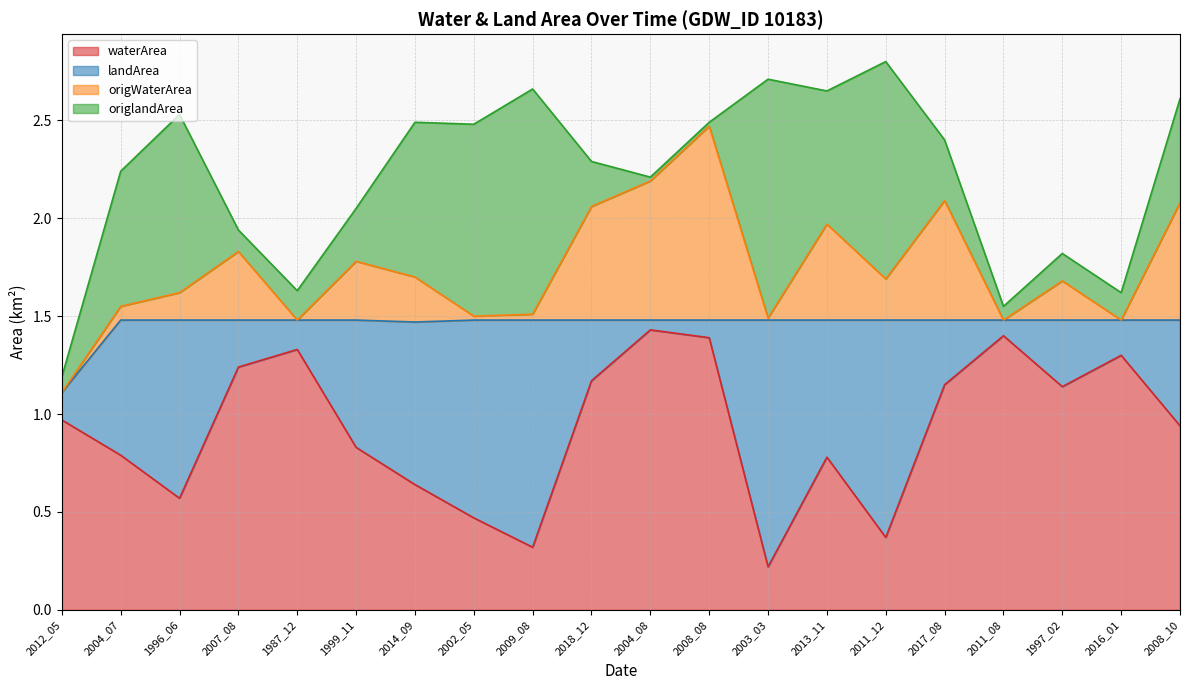

What is the sum of all origlandArea values?

9.6